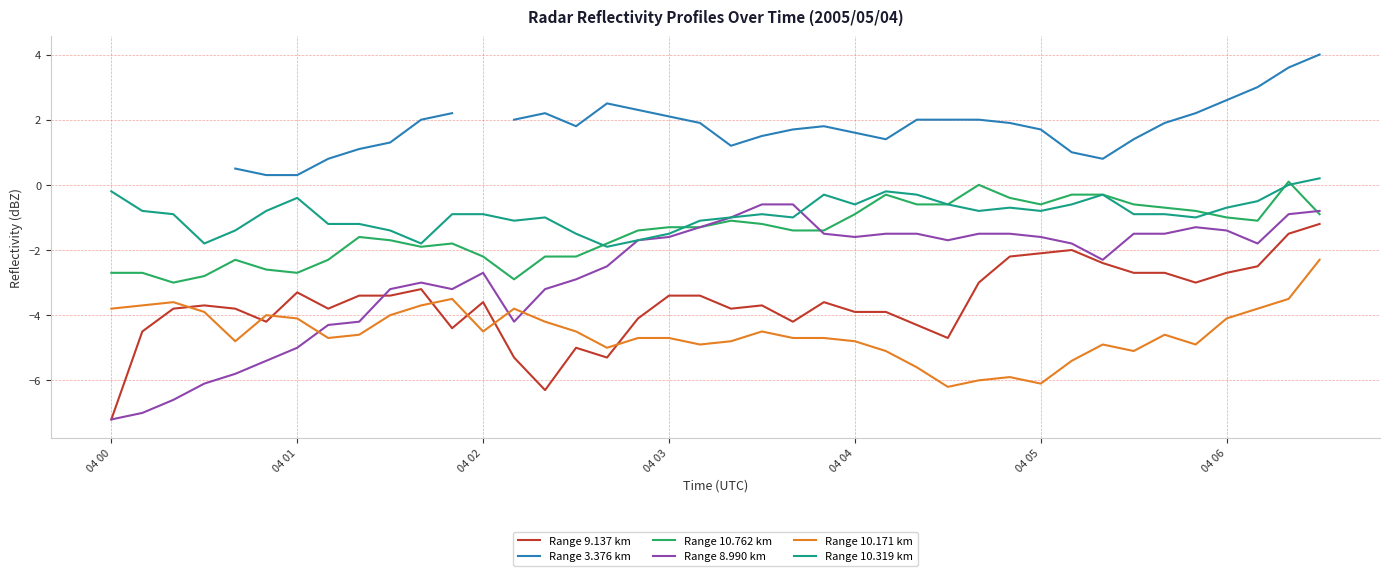

The Range 10.171 km series shows -4.8 at 04 04. True or false?

True